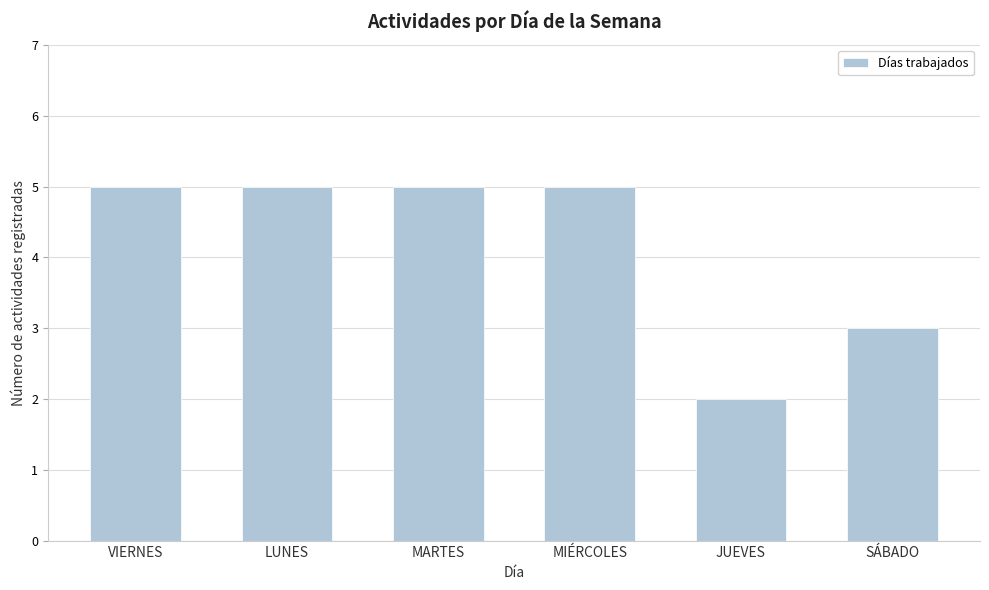

What is the greatest value displayed?

5